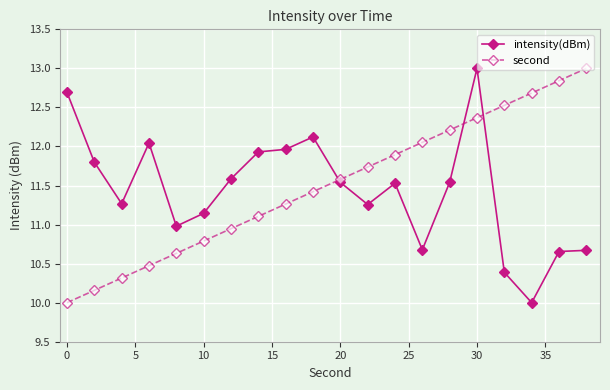

What are all the series names shown in the legend?

intensity(dBm), second